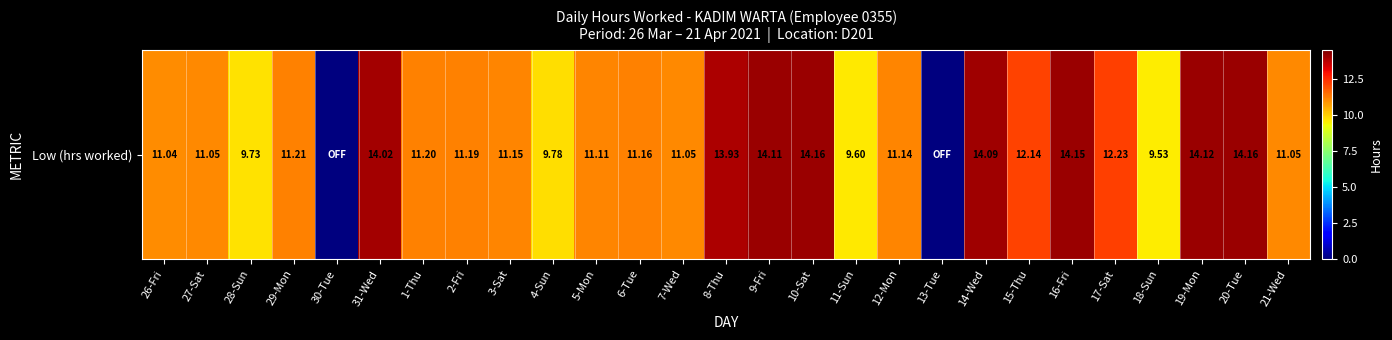

Reading left to right, transcribe all the data shown in this chart.

26-Fri=11.0	27-Sat=11.1	28-Sun=9.7	29-Mon=11.2	30-Tue=0.0	31-Wed=14.0	1-Thu=11.2	2-Fri=11.2	3-Sat=11.2	4-Sun=9.8	5-Mon=11.1	6-Tue=11.2	7-Wed=11.1	8-Thu=13.9	9-Fri=14.1	10-Sat=14.2	11-Sun=9.6	12-Mon=11.1	13-Tue=0.0	14-Wed=14.1	15-Thu=12.1	16-Fri=14.2	17-Sat=12.2	18-Sun=9.5	19-Mon=14.1	20-Tue=14.2	21-Wed=11.1